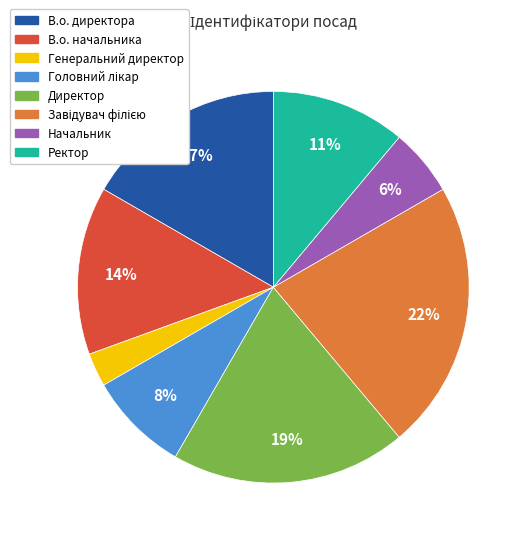

What percentage is the Генеральний директор slice, to the nearest percent?

3%